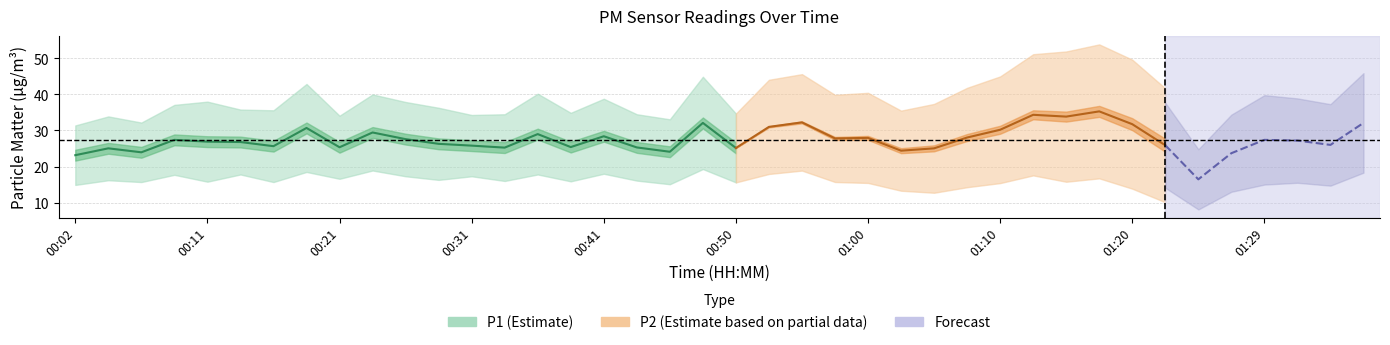

At which category is the sum across all series the highest?

01:17